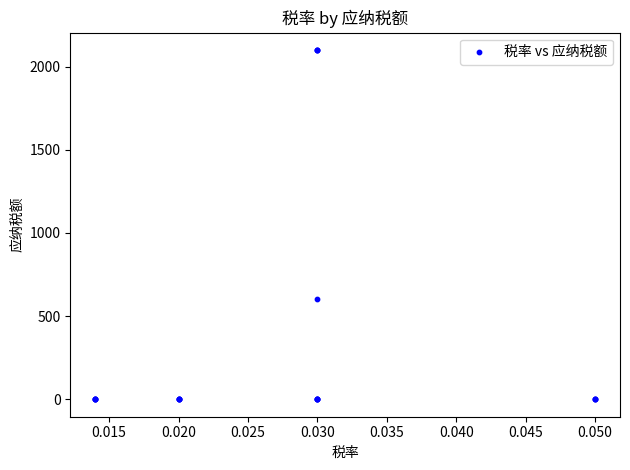

What Y value in the scatter plot is closest to 1050?

600